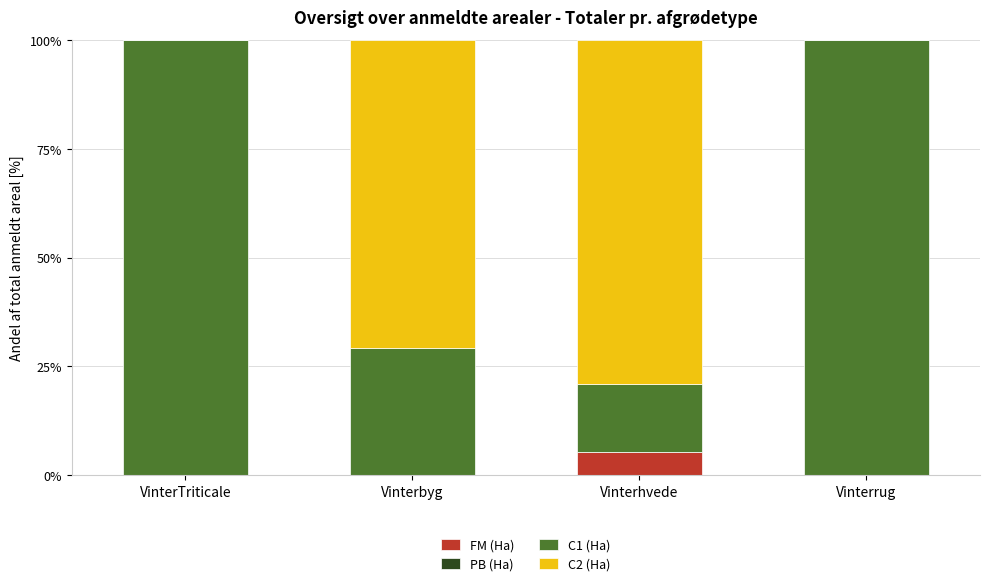

What is the total value across all series at Vinterbyg?

100.0